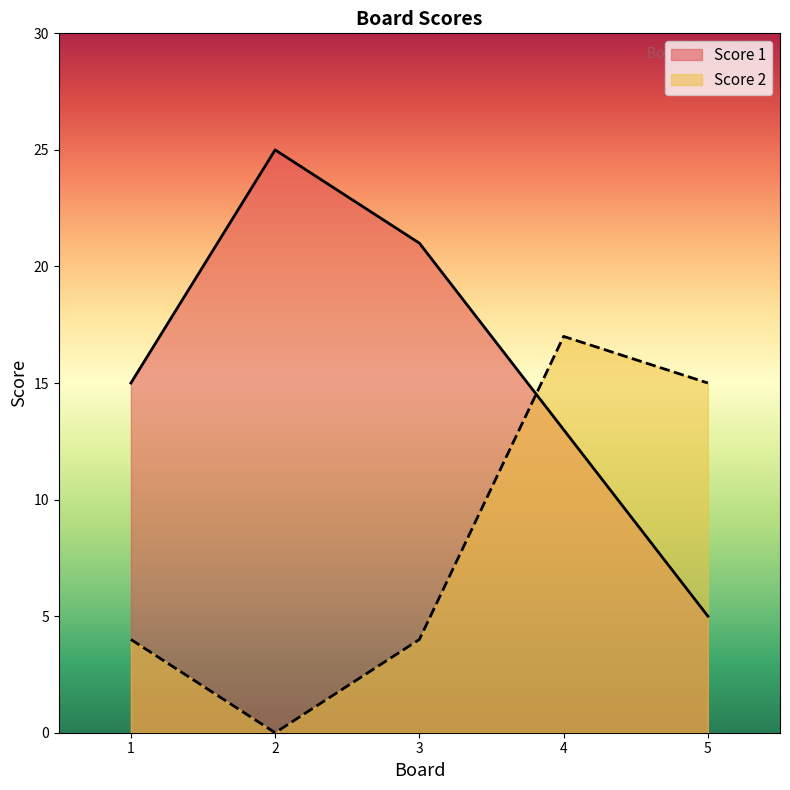

What is the spread (max minus min) of values at 2?

25